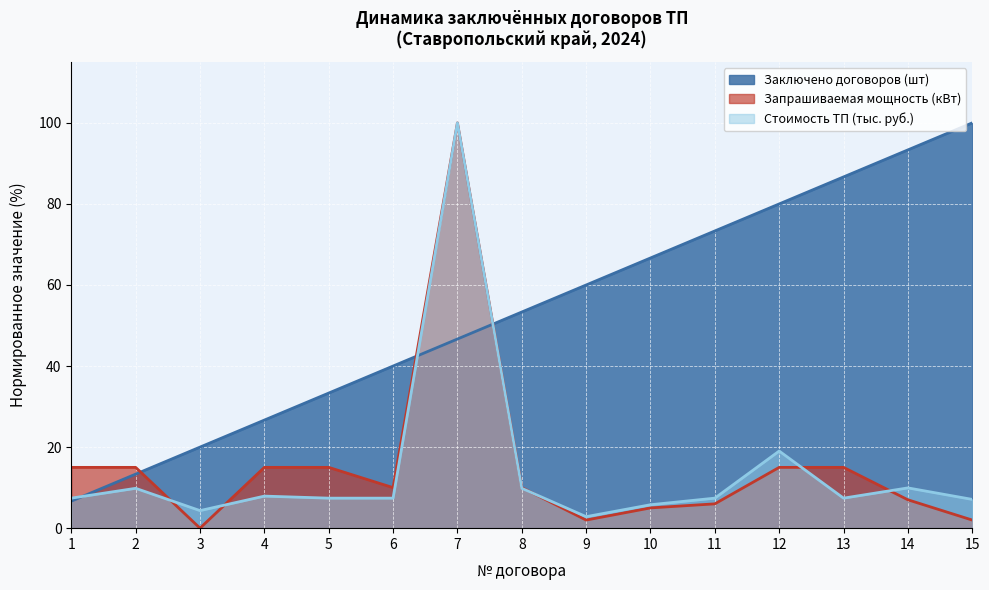

What is the difference between the highest and lowest values at 2?

5.2